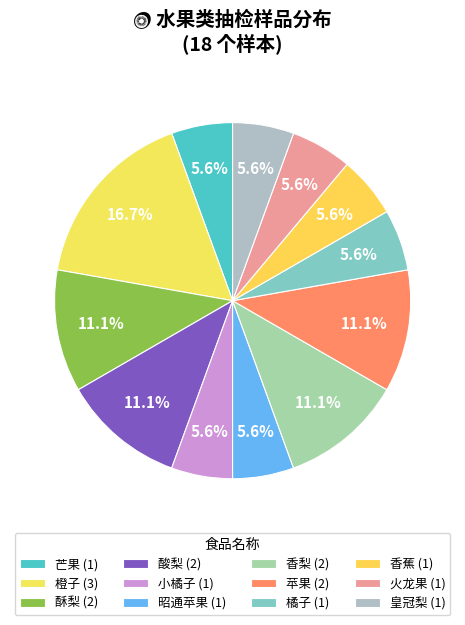

How many segments does this pie chart have?

12